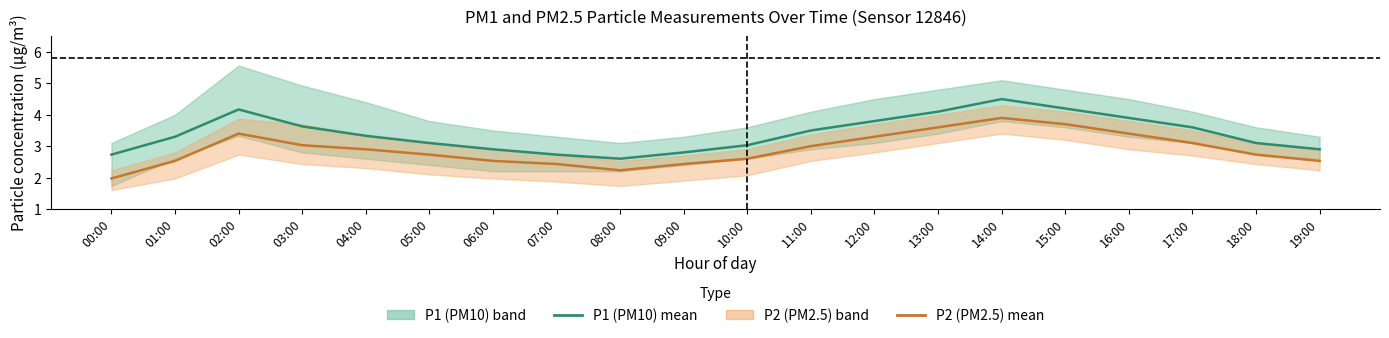

At which category is the sum across all series the highest?

14:00